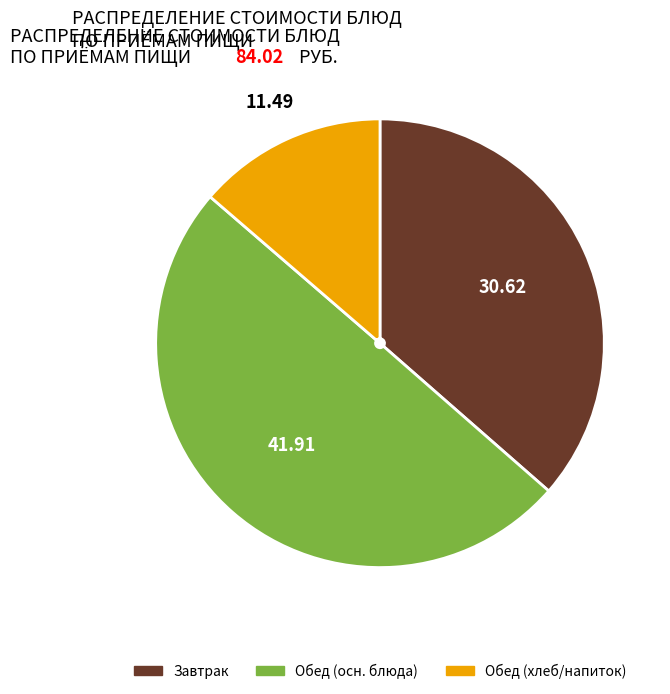

Count the number of slices in the pie.

3